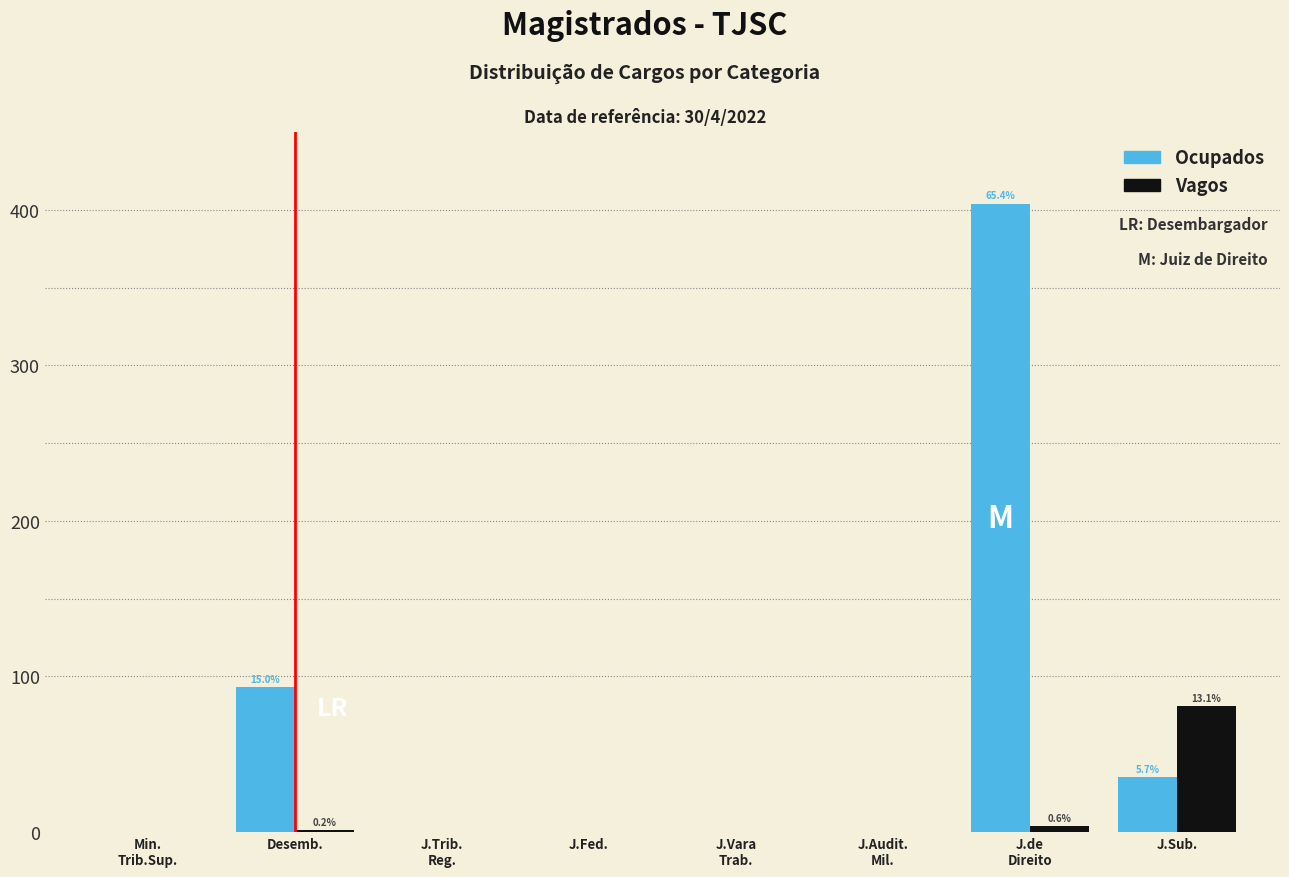

Is the value of Ocupados at Desemb. greater than the value of Vagos at J.Fed.?

Yes